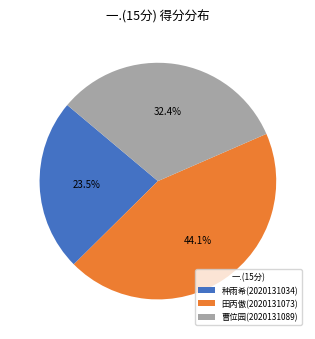

What is the ratio of the value at 田丙傲(2020131073) to the value at 曹位园(2020131089)?

1.4